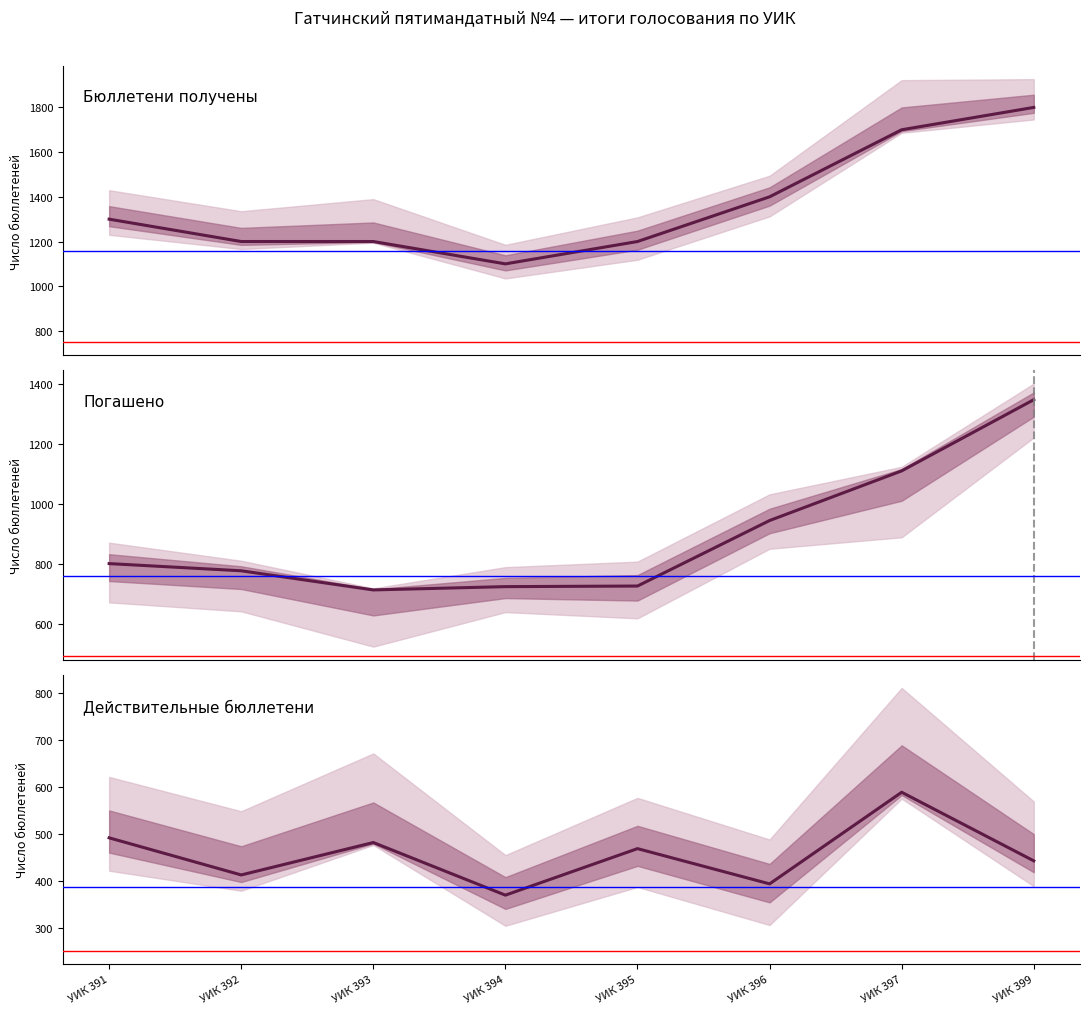

How many interior local valleys does the Бюллетени получены series have?

1